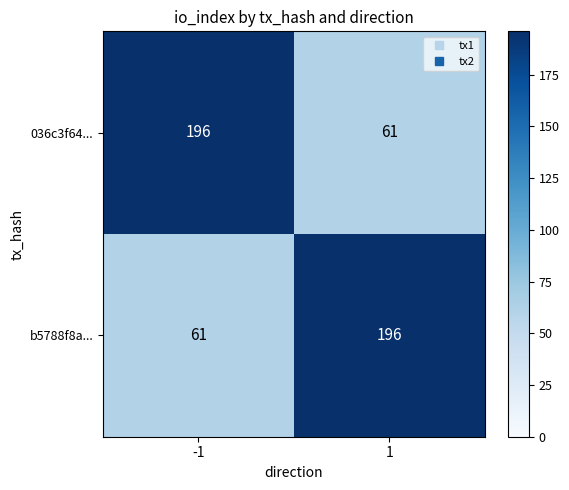

What is the spread (max minus min) of values at -1?

135